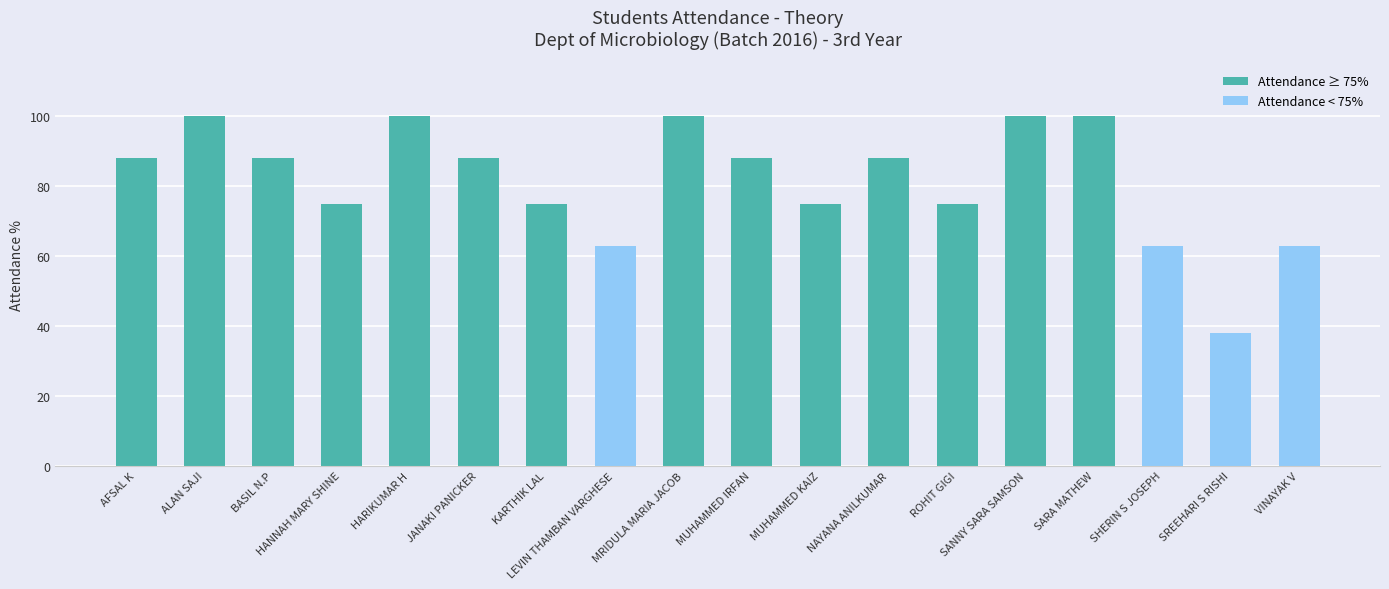

What is the label of the 7th bar from the right?

NAYANA ANILKUMAR